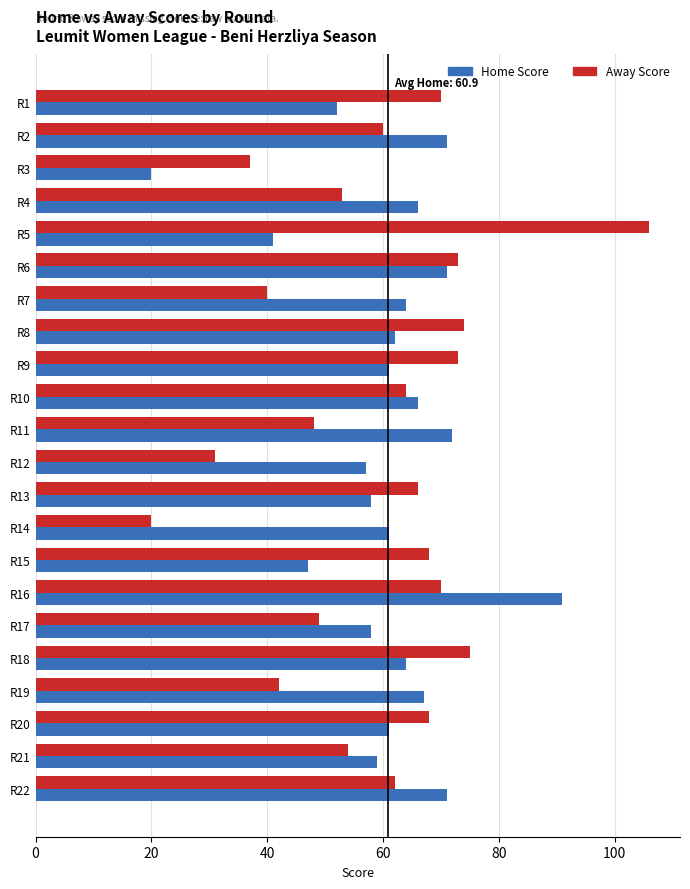

List the series in order of their peak value, lowest first.

Home Score, Away Score